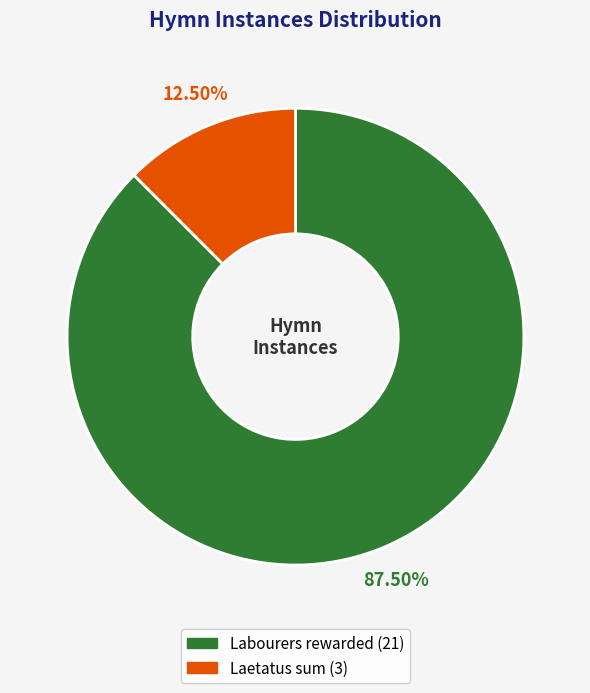

Does any single category account for the majority?

Yes